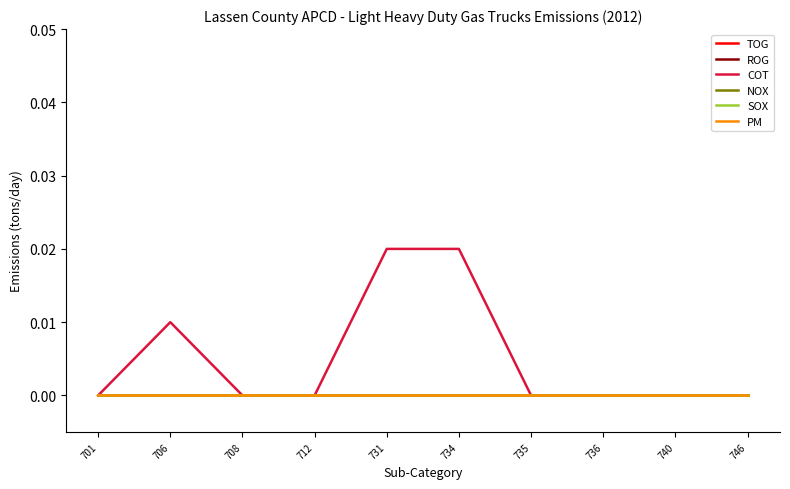

True or false: PM has more than 1 interior local peaks.

False